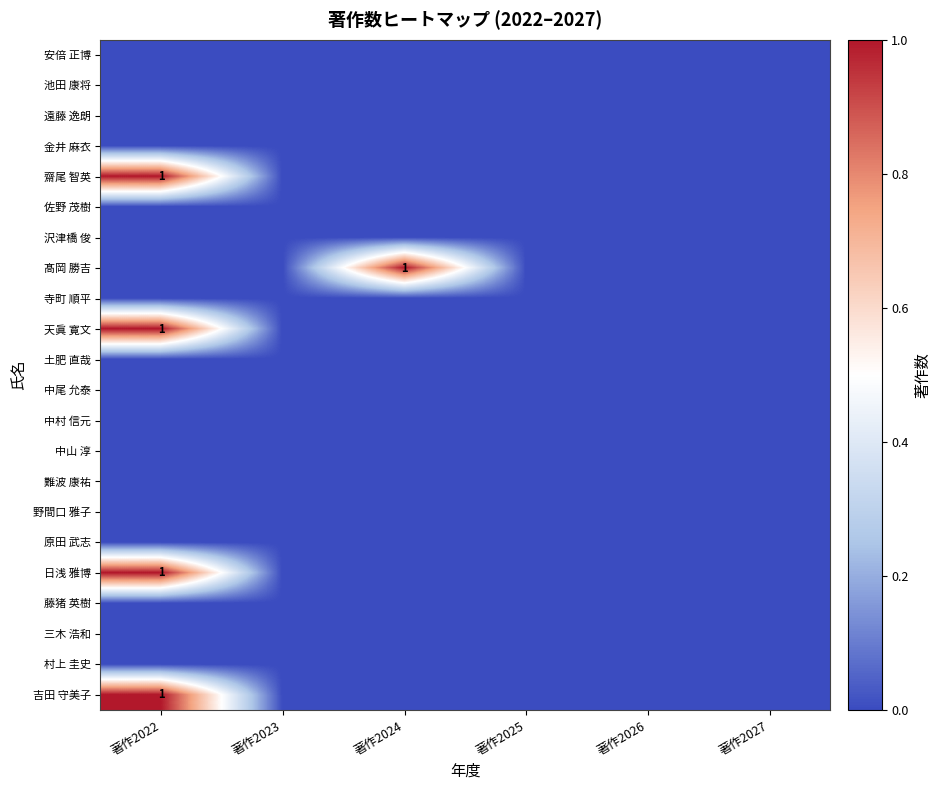

Is the value of 中村 信元 at 著作2027 greater than the value of 原田 武志 at 著作2026?

No